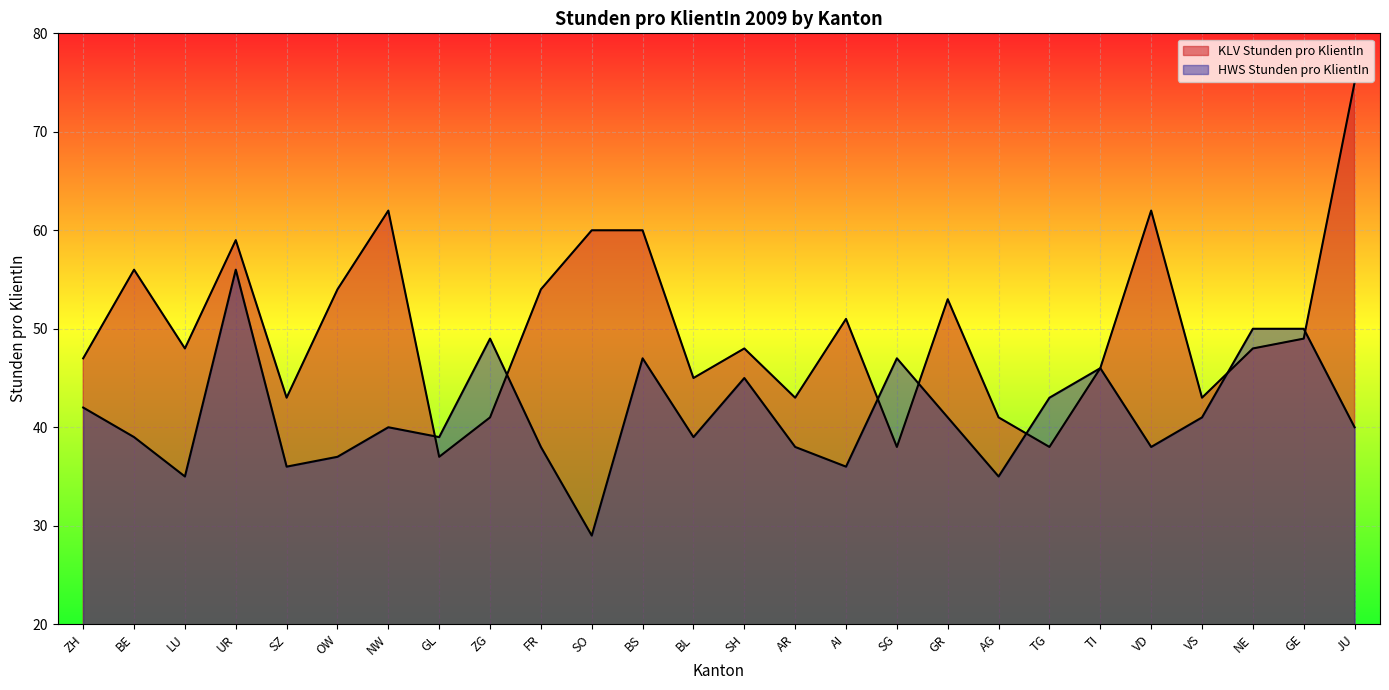

How many lines are shown in the chart?

2